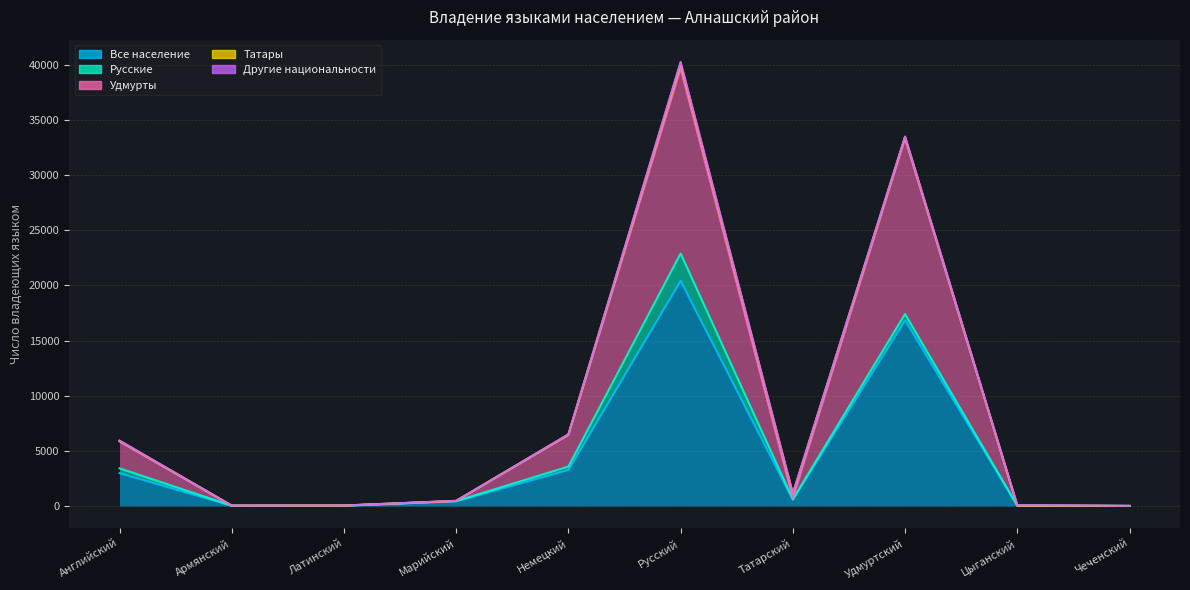

What is the maximum value shown in the chart?

20418